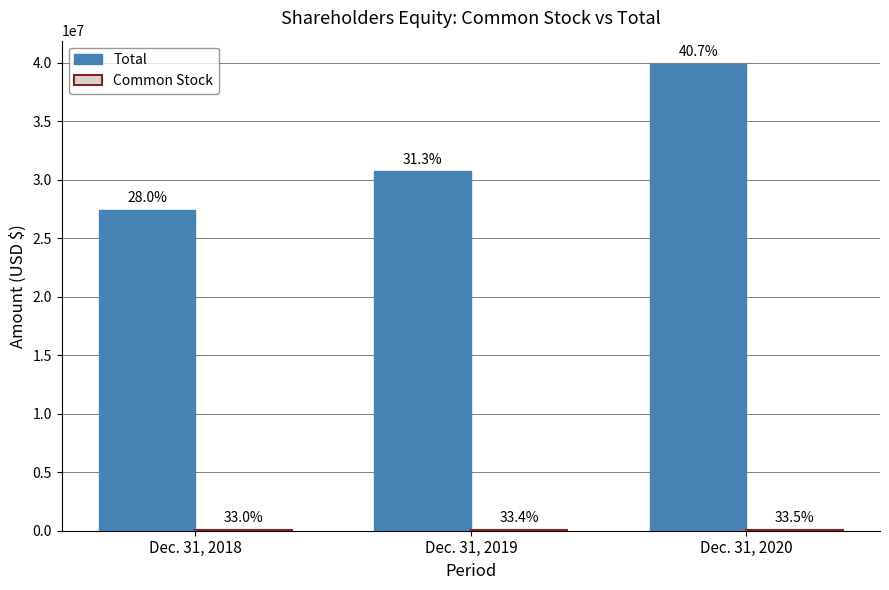

What is the difference between the maximum and second lowest values in the Total series?

9172807